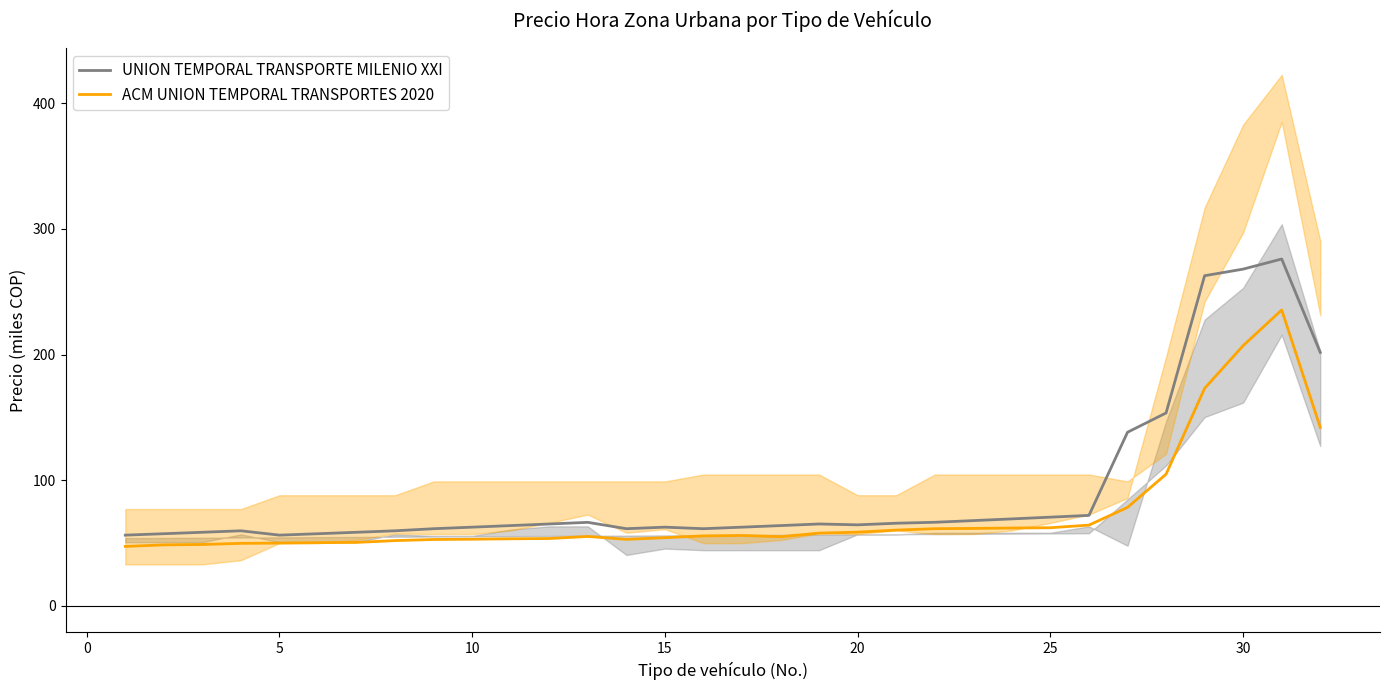

Reading right to left, extract all data points from this chart.

UNION TEMPORAL TRANSPORTE MILENIO XXI: 201.8	276.1	268.1	262.8	153.5	138.2	72.0	70.6	69.2	67.9	66.5	65.8	64.5	65.2	63.9	62.6	61.4	62.6	61.4	66.5	65.2	63.9	62.6	61.4	59.7	58.6	57.4	56.3	59.7	58.6	57.4	56.3
ACM UNION TEMPORAL TRANSPORTES 2020: 142.1	235.5	207.2	173.1	104.8	78.4	64.3	62.2	62.0	61.6	61.4	60.3	58.7	57.9	55.0	56.0	55.7	54.3	52.9	55.3	53.6	53.4	53.1	52.8	52.0	50.5	50.3	50.0	49.8	48.9	48.5	47.3